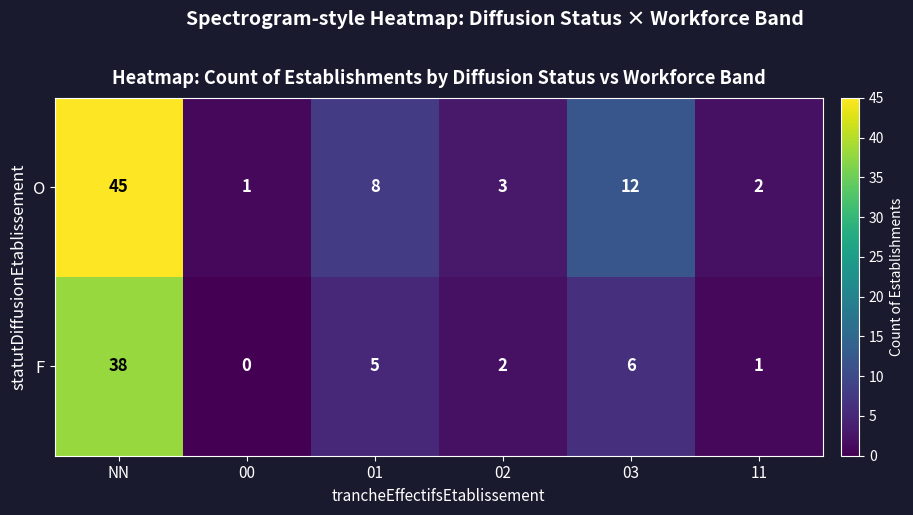

What is the difference between the highest and lowest values at 01?

3